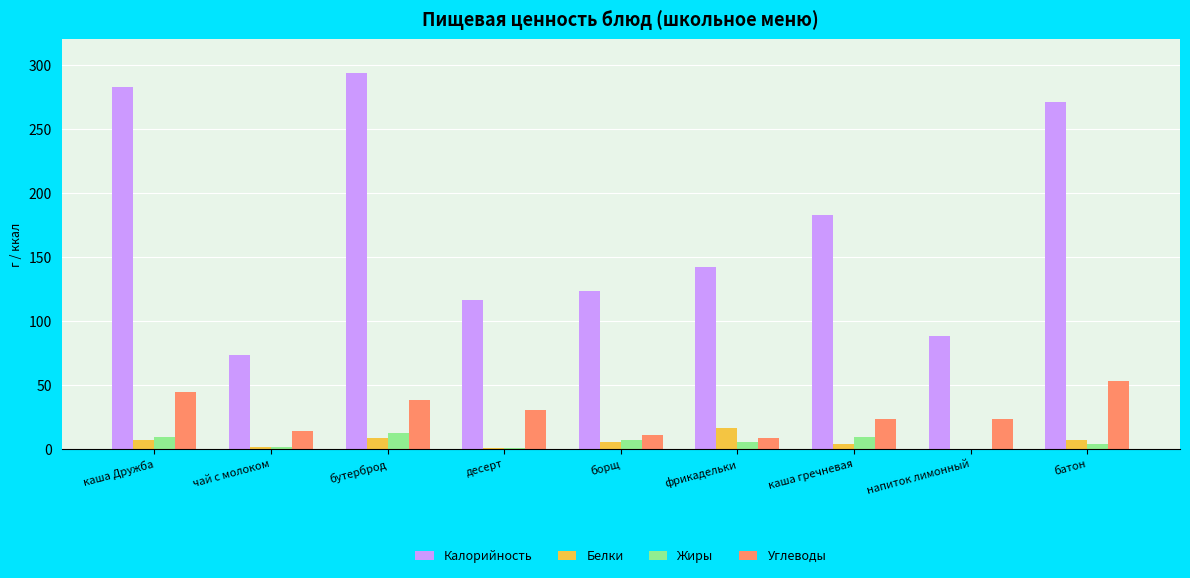

What value does the Калорийность series have at бутерброд?

294.0